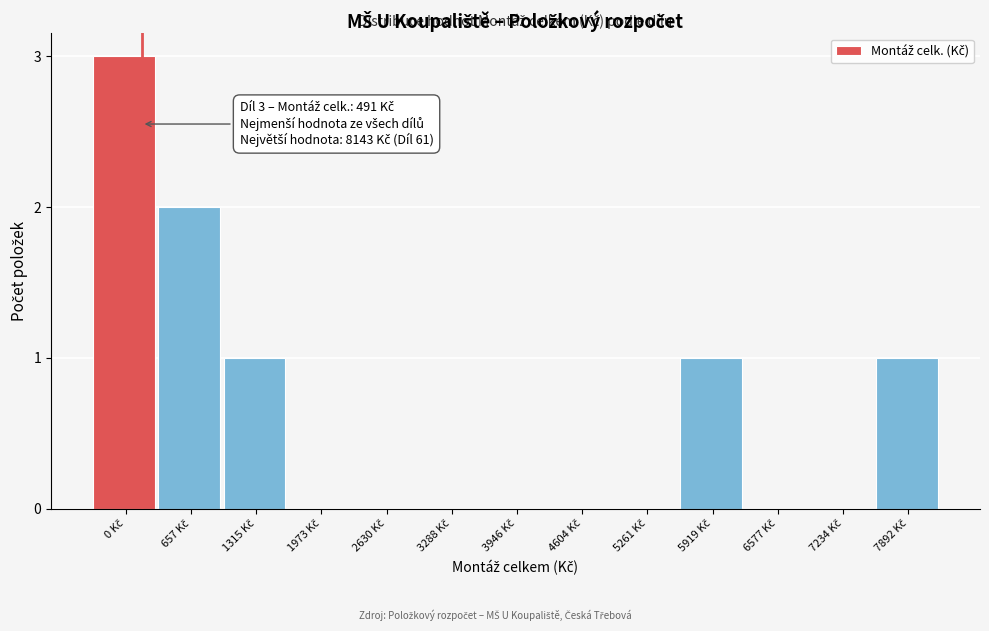

What is the sum of all values?

8